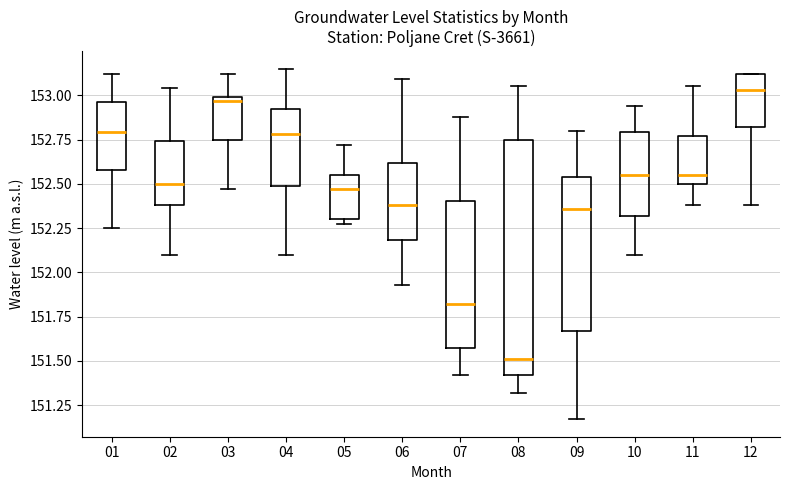

Comparing the boxes themselves (not the whiskers), which one is the tallest?

08